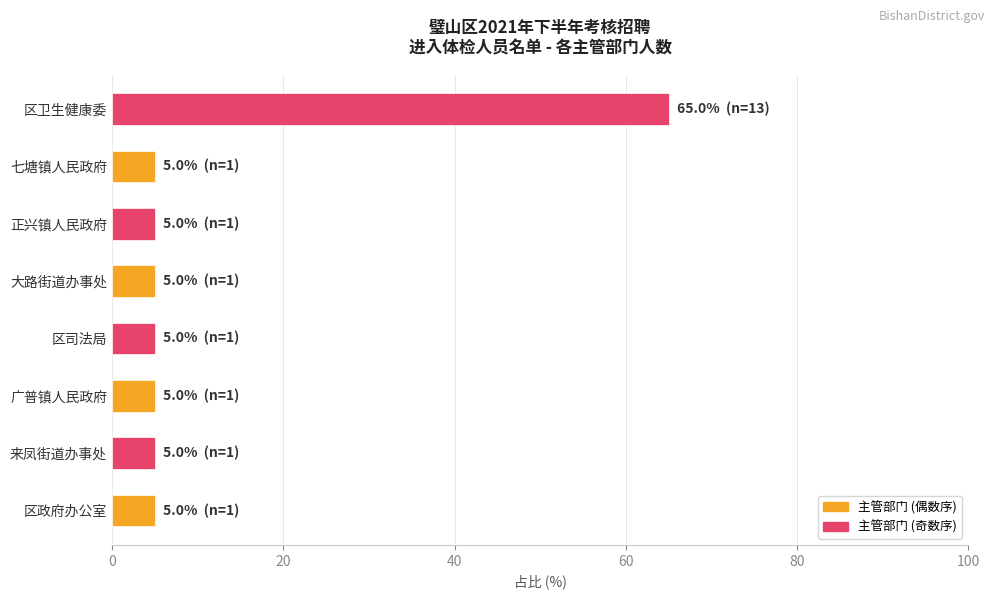

What value does the data have at 区政府办公室?

5